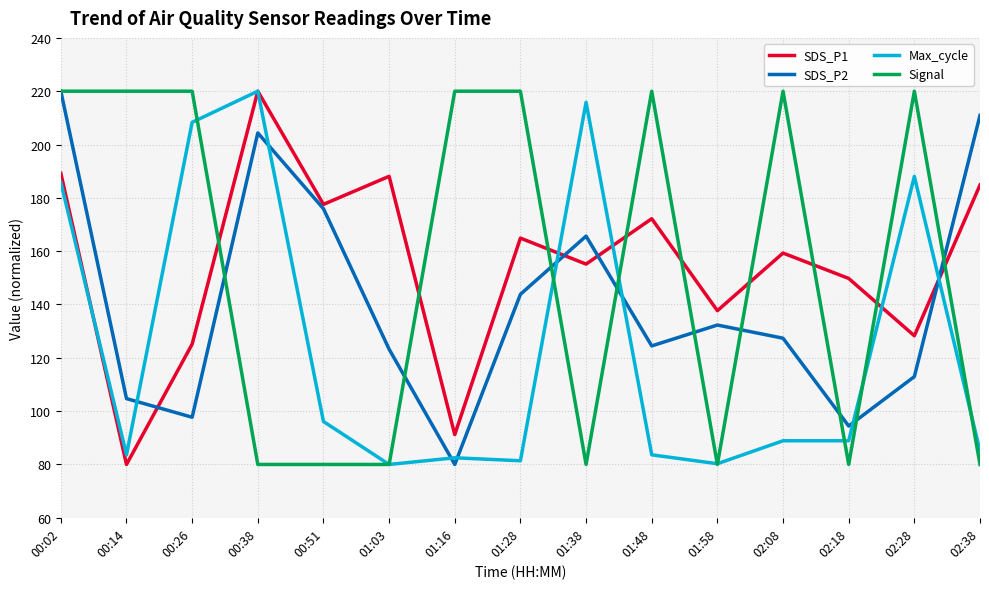

At how many categories does at least one series exceed 112?

15